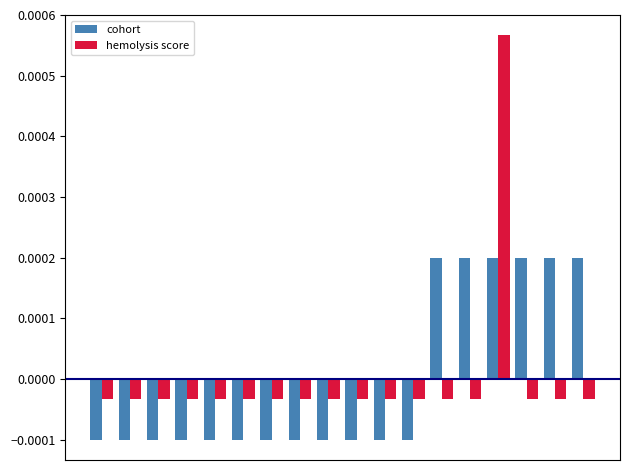

Rank the series by their maximum value, from highest to lowest.

hemolysis score, cohort